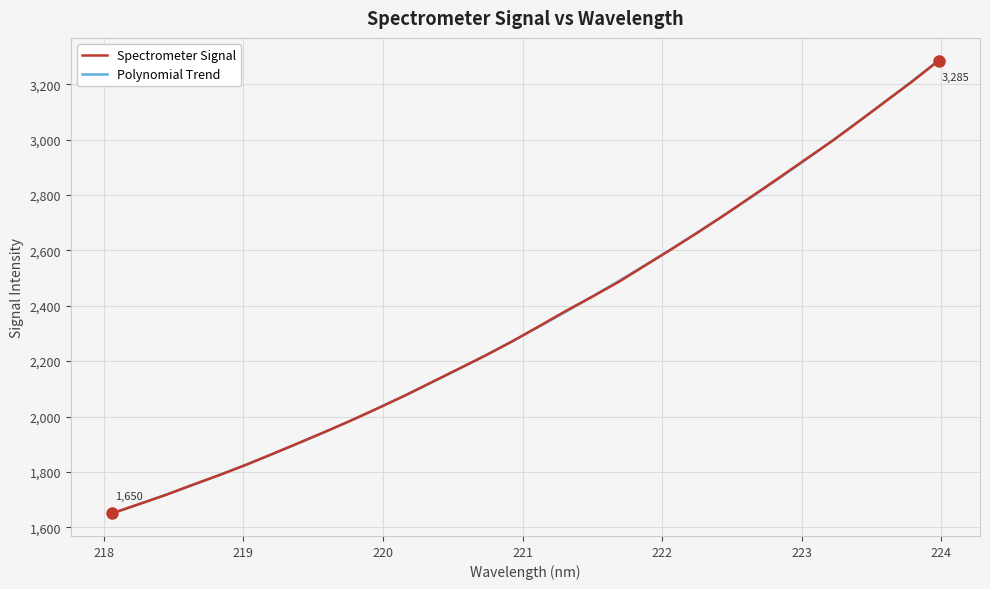

Which has a higher value, 218.8244 or 223.408?

223.408